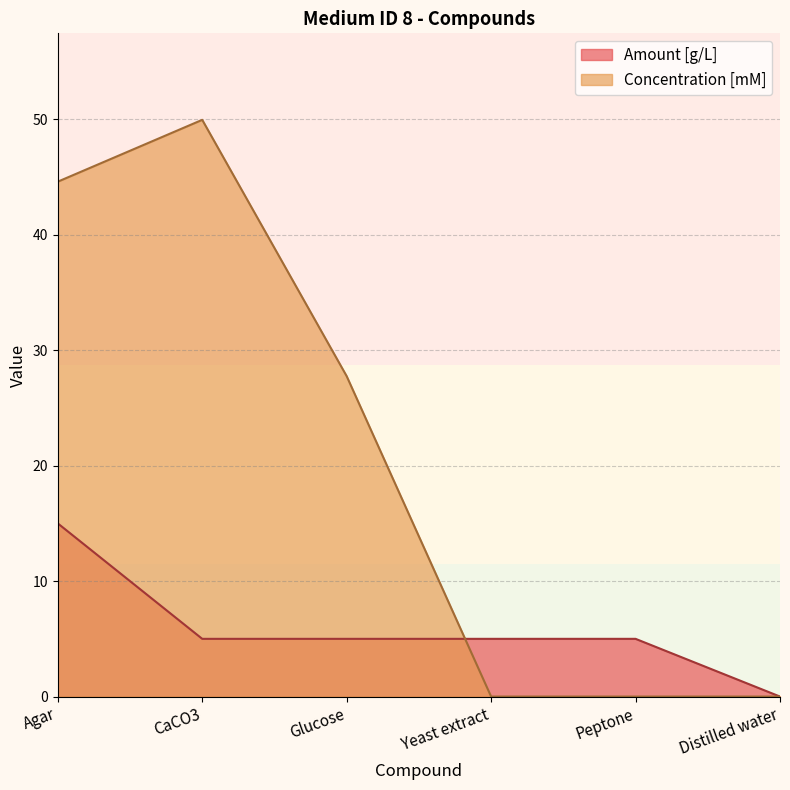

What is the sum of the Amount [g/L] values at CaCO3 and Agar?

20.0